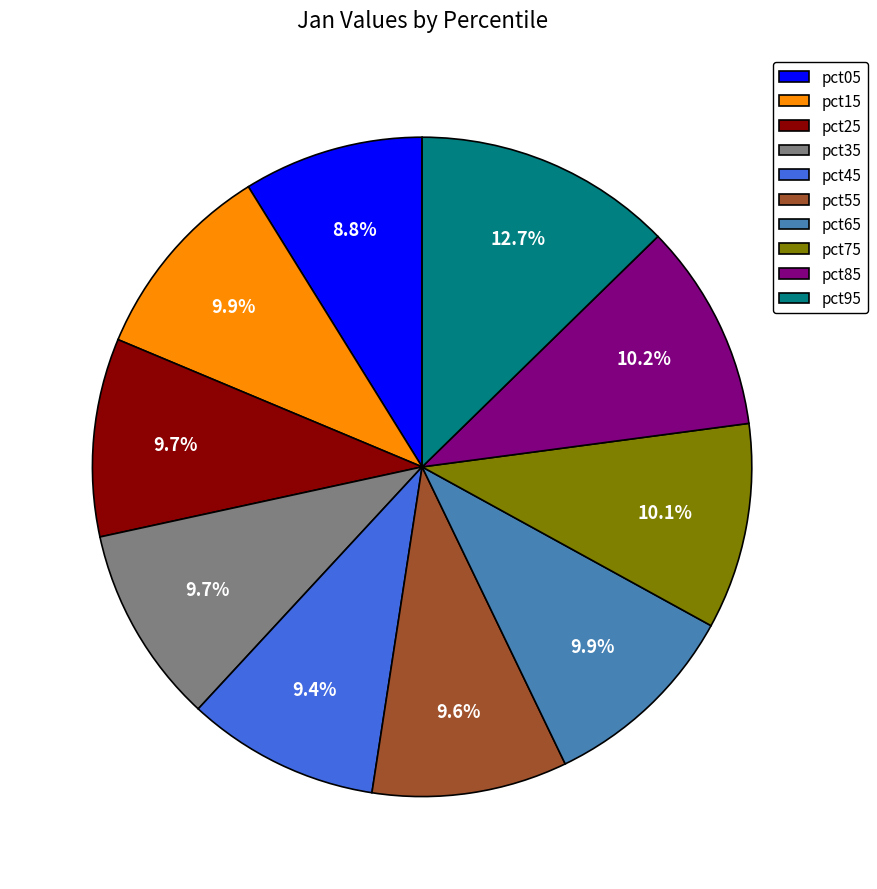

What percentage is the pct35 slice, to the nearest percent?

10%